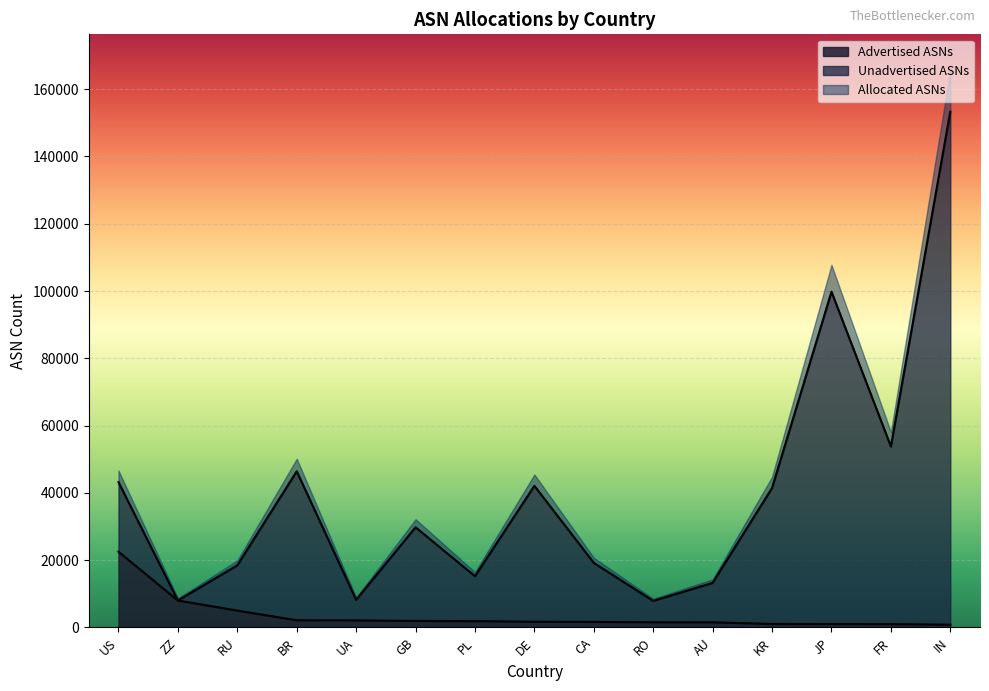

Which series has the widest spread of values?

Unadvertised ASNs